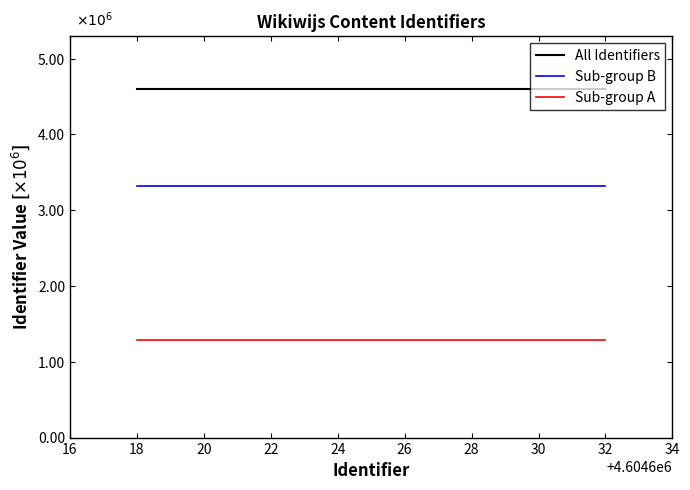

What is the highest value of the Sub-group A series?

1.3